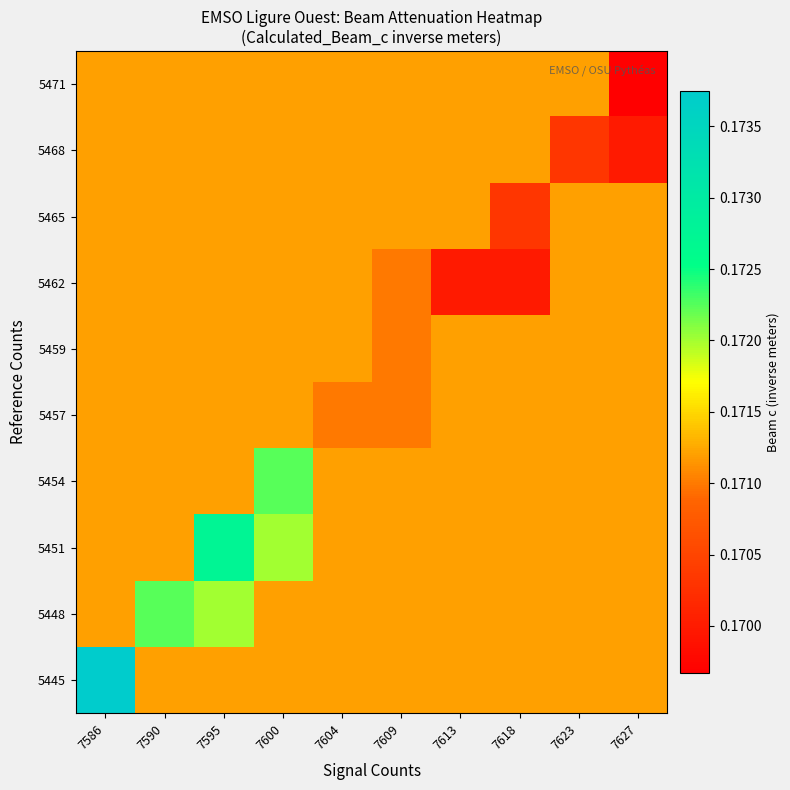

Reading left to right, list all the values displayed in this chart.

5445: 7586=0.2	7590=0.2	7595=0.2	7600=0.2	7604=0.2	7609=0.2	7613=0.2	7618=0.2	7623=0.2	7627=0.2
5448: 7586=0.2	7590=0.2	7595=0.2	7600=0.2	7604=0.2	7609=0.2	7613=0.2	7618=0.2	7623=0.2	7627=0.2
5451: 7586=0.2	7590=0.2	7595=0.2	7600=0.2	7604=0.2	7609=0.2	7613=0.2	7618=0.2	7623=0.2	7627=0.2
5454: 7586=0.2	7590=0.2	7595=0.2	7600=0.2	7604=0.2	7609=0.2	7613=0.2	7618=0.2	7623=0.2	7627=0.2
5457: 7586=0.2	7590=0.2	7595=0.2	7600=0.2	7604=0.2	7609=0.2	7613=0.2	7618=0.2	7623=0.2	7627=0.2
5459: 7586=0.2	7590=0.2	7595=0.2	7600=0.2	7604=0.2	7609=0.2	7613=0.2	7618=0.2	7623=0.2	7627=0.2
5462: 7586=0.2	7590=0.2	7595=0.2	7600=0.2	7604=0.2	7609=0.2	7613=0.2	7618=0.2	7623=0.2	7627=0.2
5465: 7586=0.2	7590=0.2	7595=0.2	7600=0.2	7604=0.2	7609=0.2	7613=0.2	7618=0.2	7623=0.2	7627=0.2
5468: 7586=0.2	7590=0.2	7595=0.2	7600=0.2	7604=0.2	7609=0.2	7613=0.2	7618=0.2	7623=0.2	7627=0.2
5471: 7586=0.2	7590=0.2	7595=0.2	7600=0.2	7604=0.2	7609=0.2	7613=0.2	7618=0.2	7623=0.2	7627=0.2